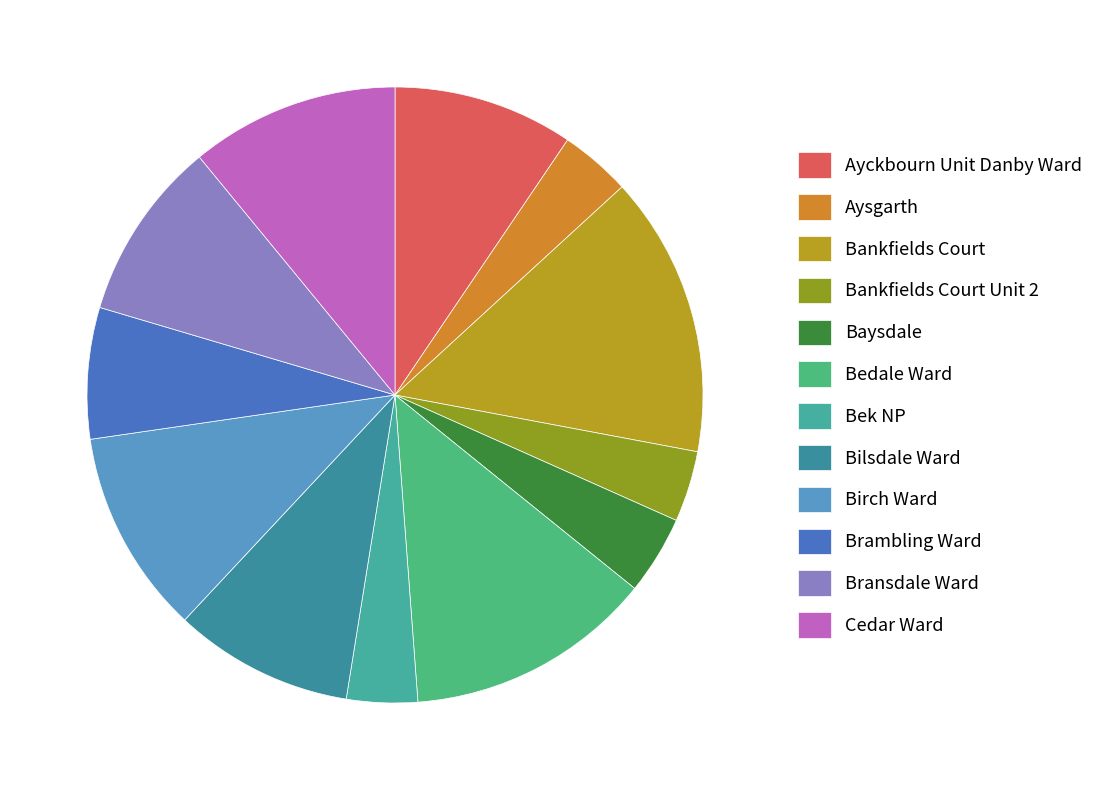

How many segments does this pie chart have?

12